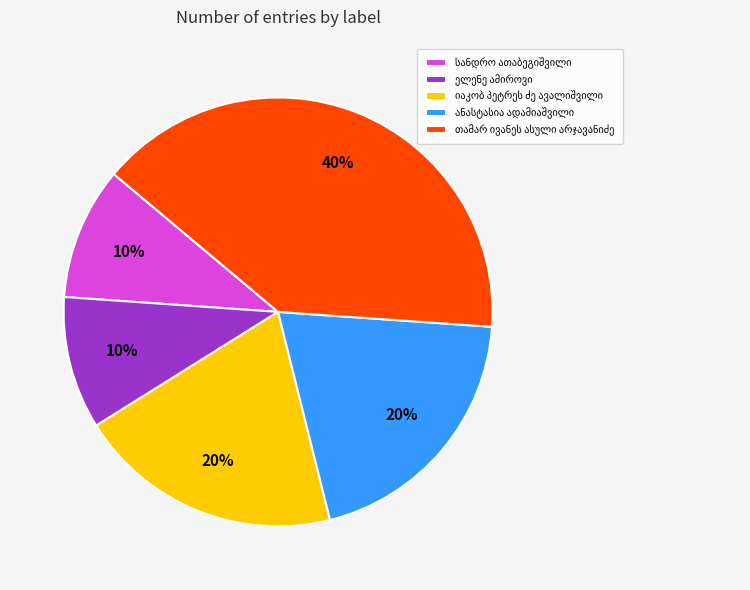

To the nearest percent, what is the average slice percentage?

20%